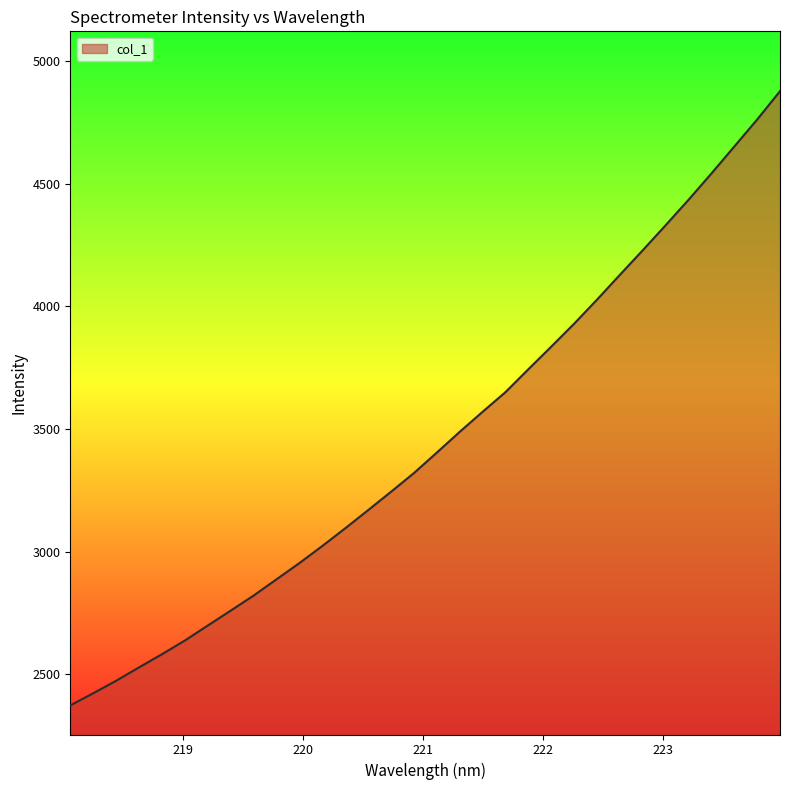

What is the sum of all values?

110592.5